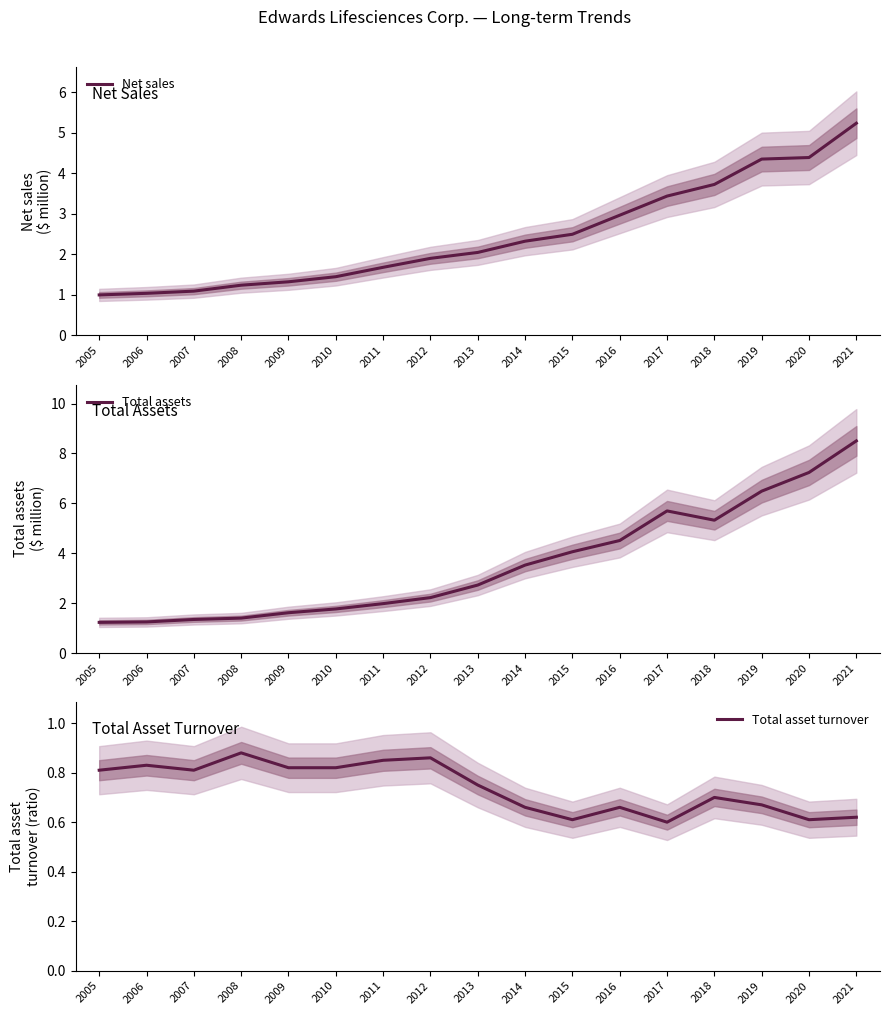

What are all the series names shown in the legend?

Net sales, Total assets, Total asset turnover